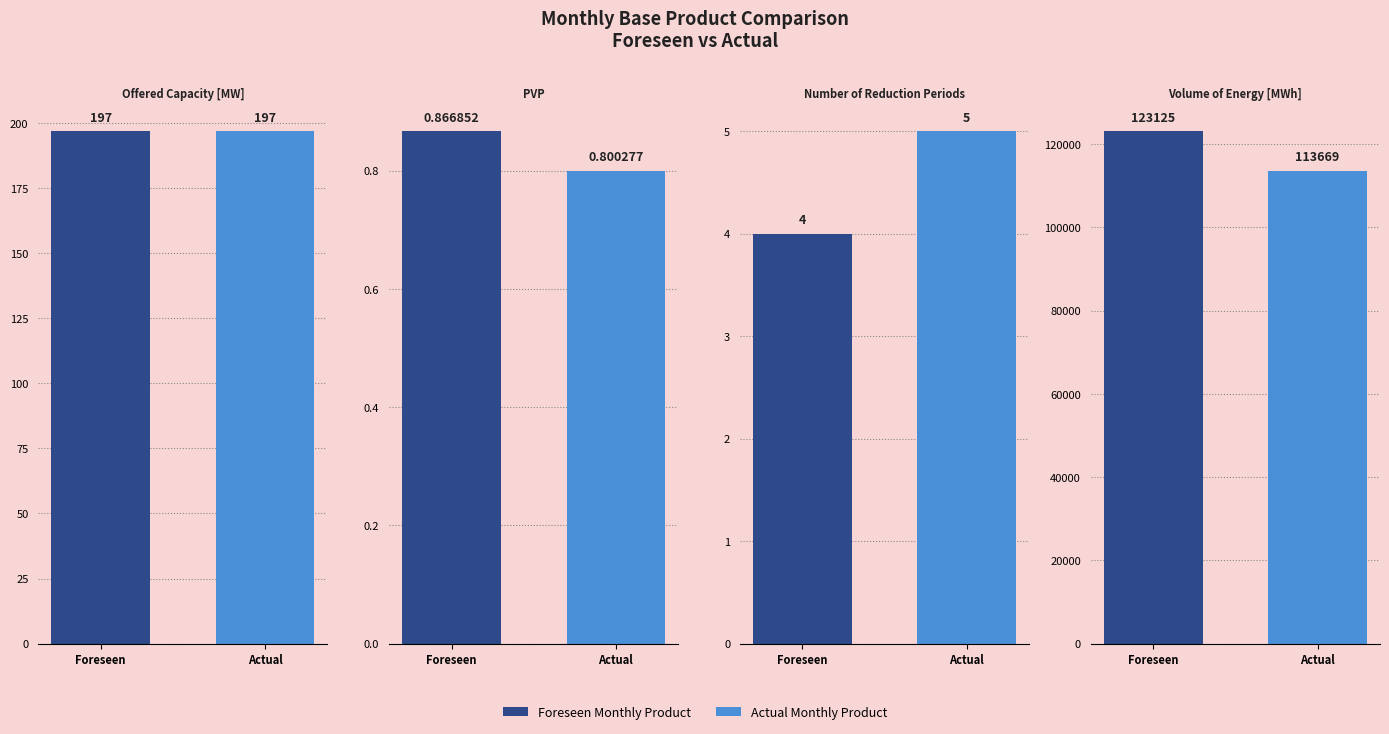

What is the sum of all Foreseen Monthly Product values?

123326.9